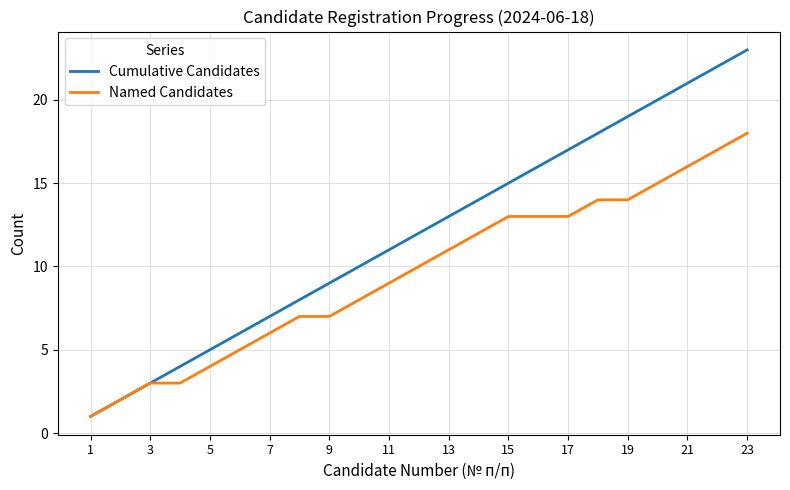

Which series has the largest total across all categories?

Cumulative Candidates